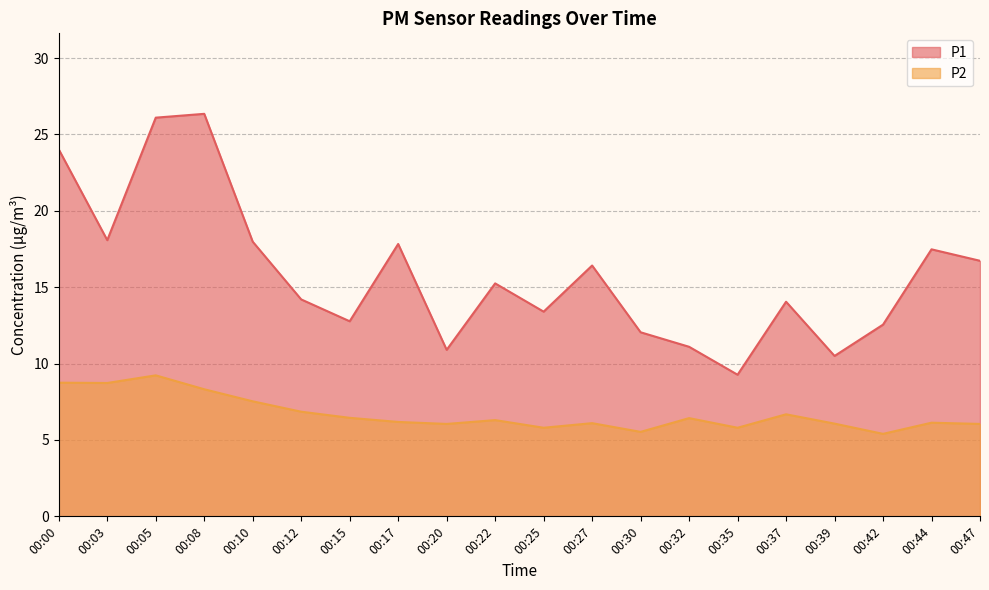

Is it true that P2 equals 5.5 at 00:30?

True